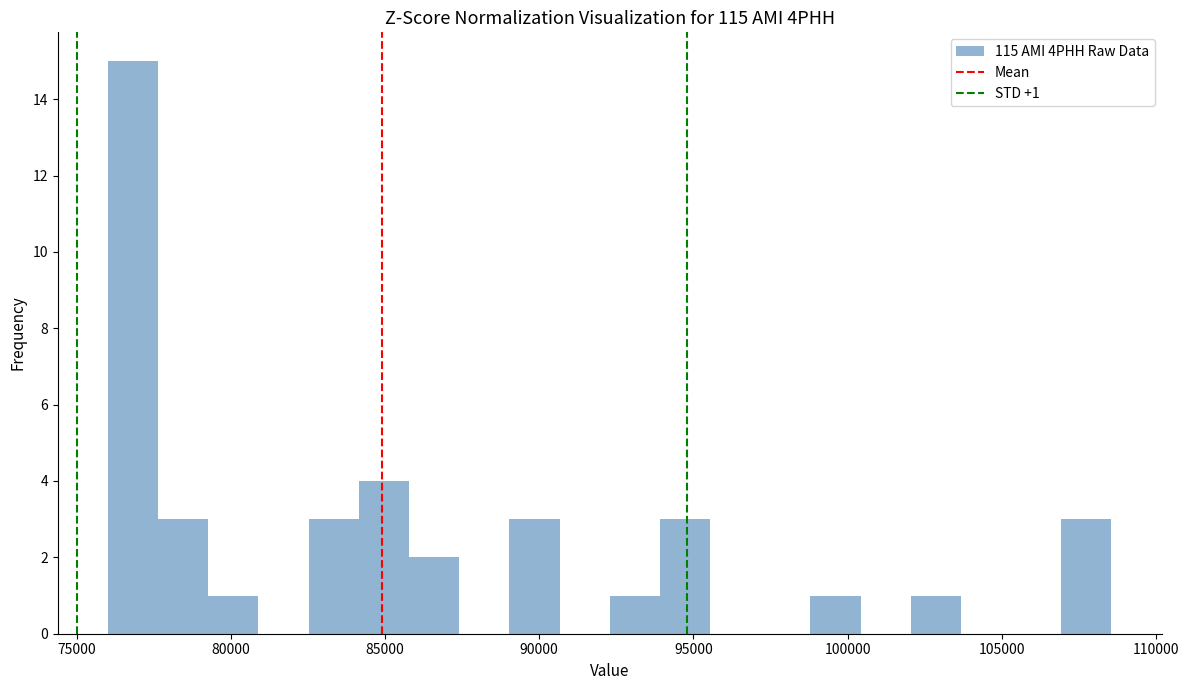

Read against the x-axis, roughly where is the centre of the tallest bar?

77000